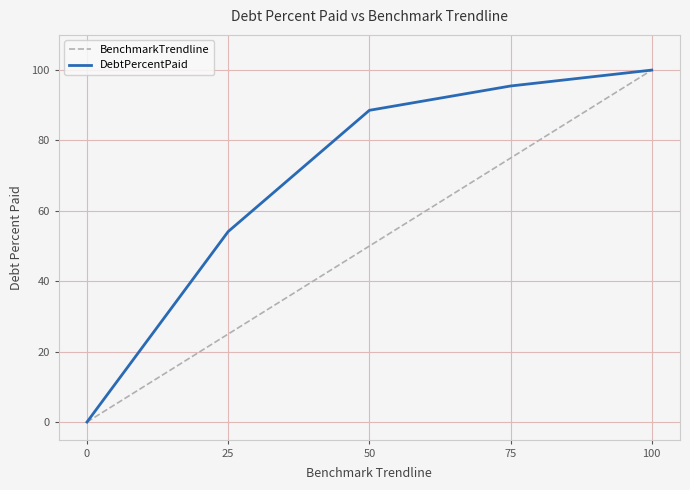

True or false: BenchmarkTrendline has more than 2 interior local peaks.

False